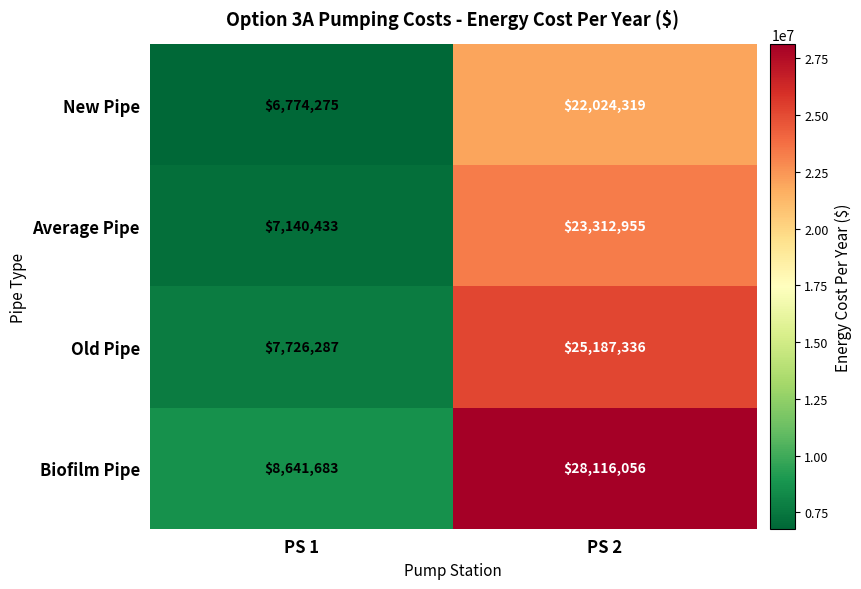

Which series has the widest spread of values?

Biofilm Pipe